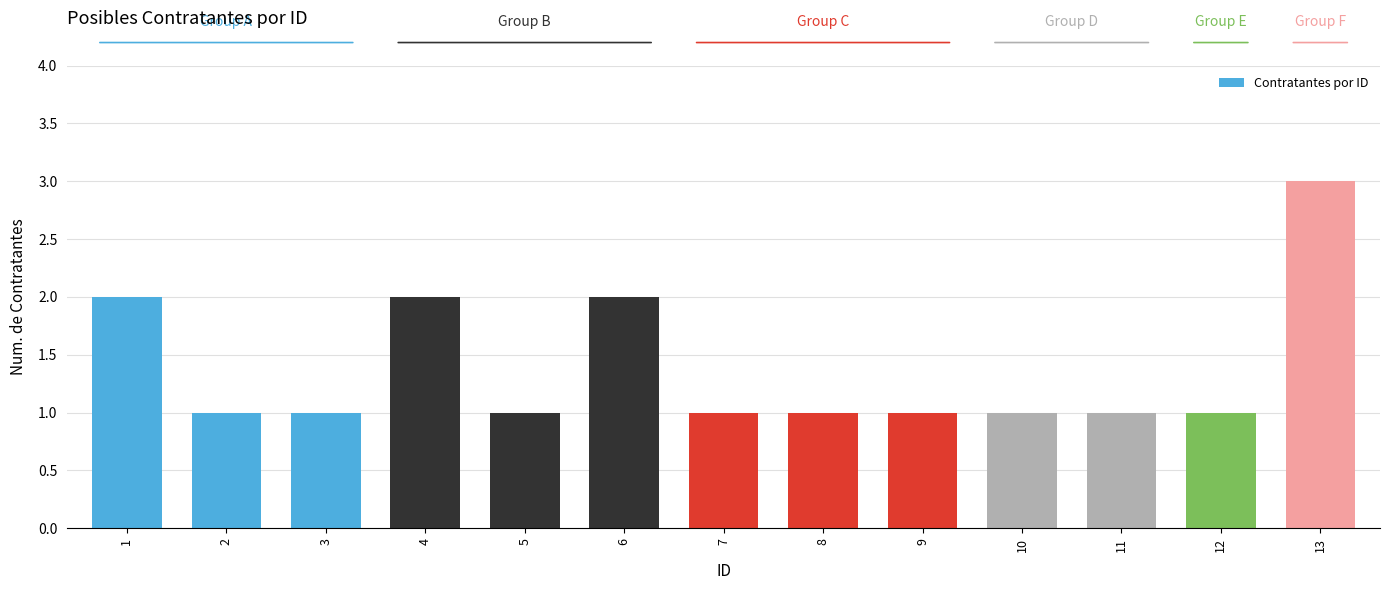

What is the approximate value at 4?

2